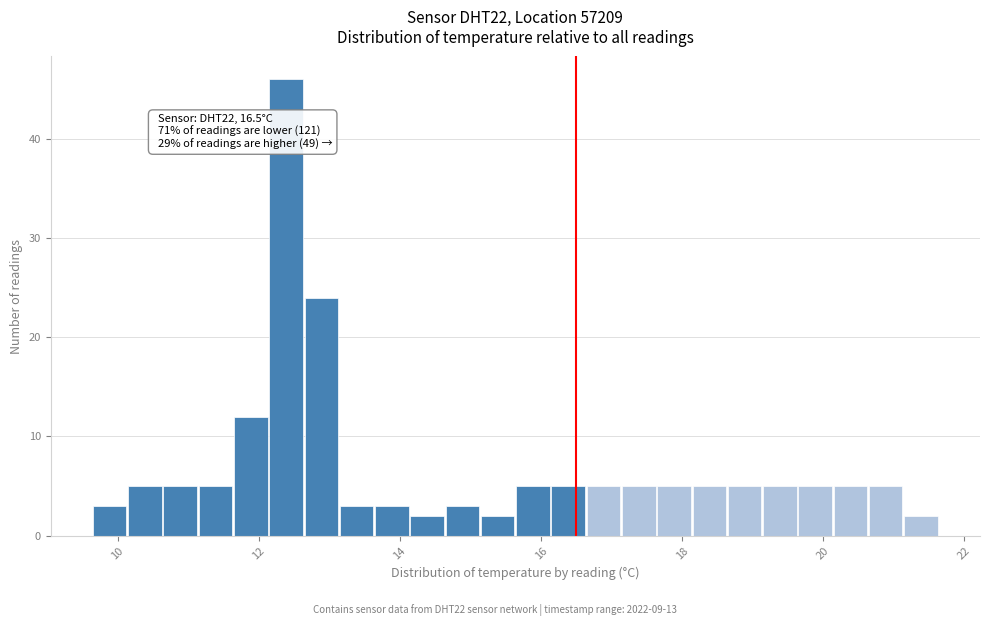

Read against the x-axis, roughly where is the centre of the tallest bar?

12.4